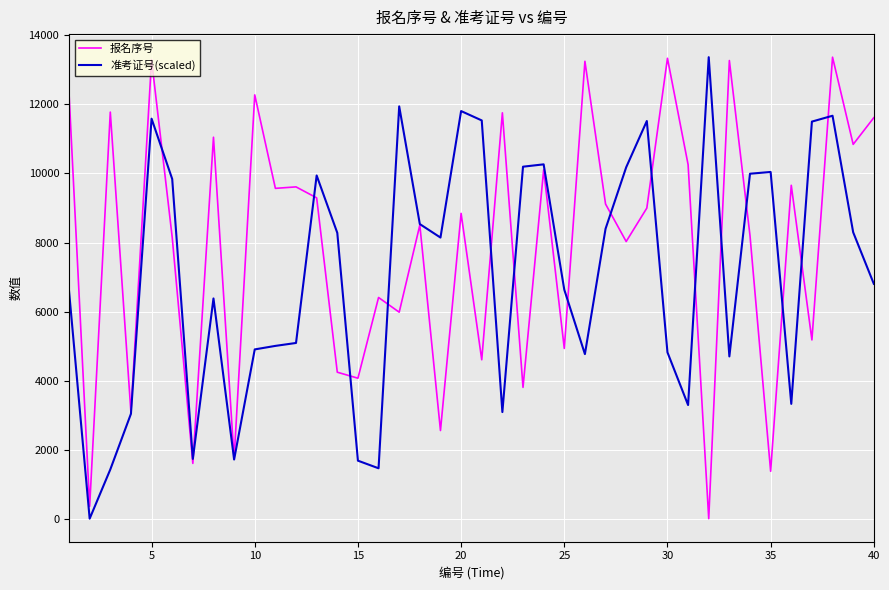

What is the maximum value for 准考证号(scaled)?

13367.0